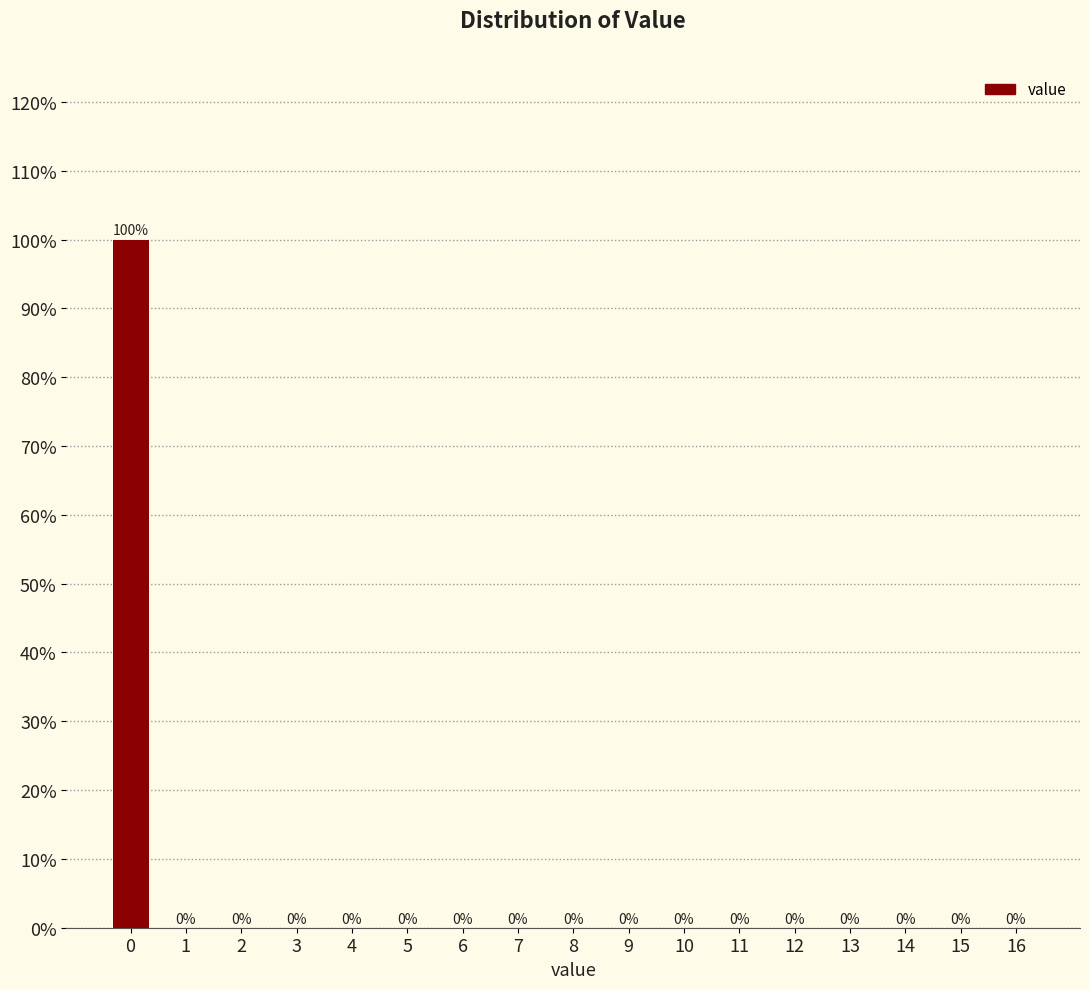

Reading left to right, extract all data points from this chart.

0=100	1=0	2=0	3=0	4=0	5=0	6=0	7=0	8=0	9=0	10=0	11=0	12=0	13=0	14=0	15=0	16=0